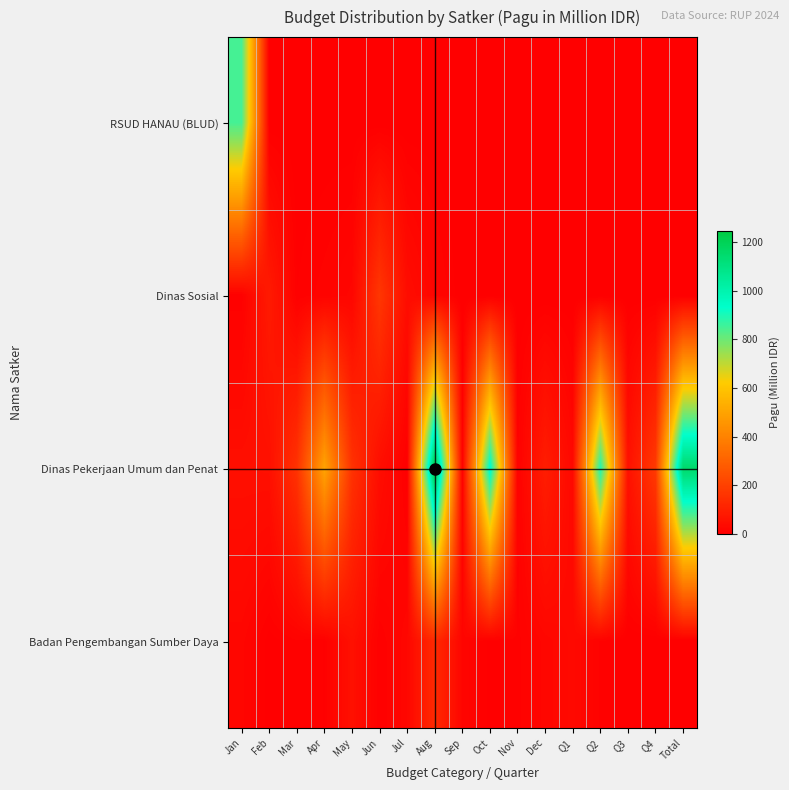

At which category is the sum across all series the highest?

Aug